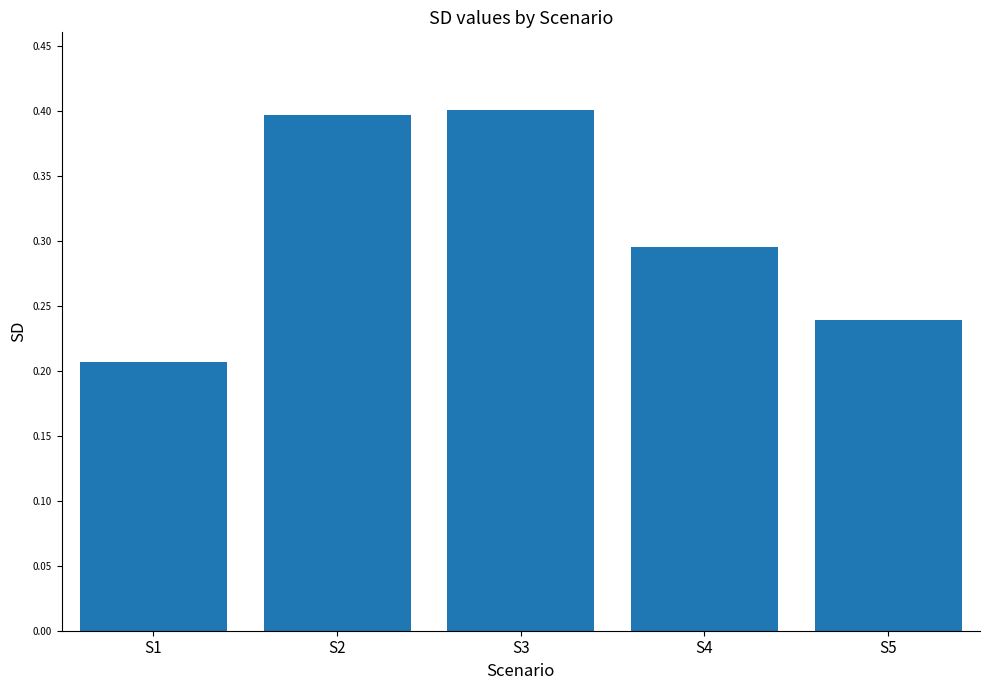

What is the value of the 3rd bar from the left?

0.4